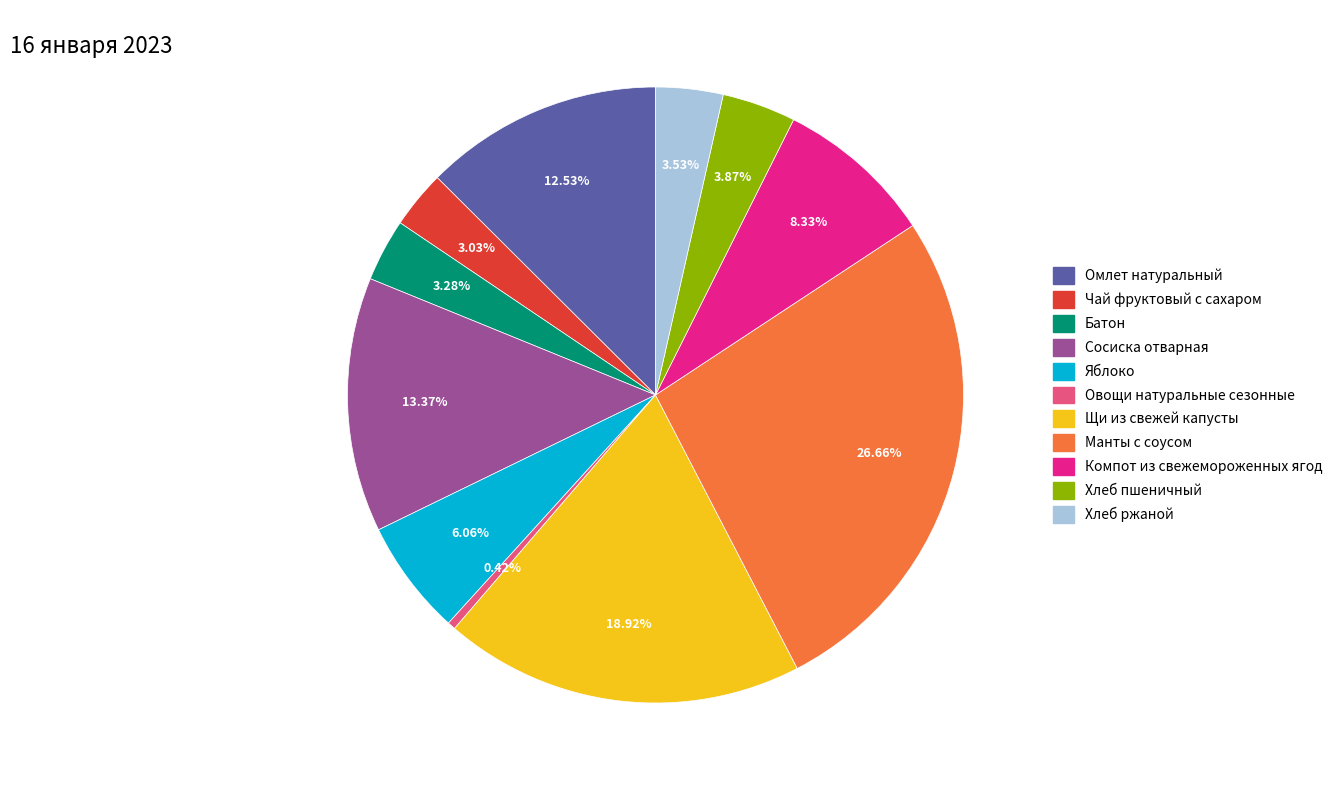

To the nearest percent, what is the difference between the largest and smallest slice percentages?

26%